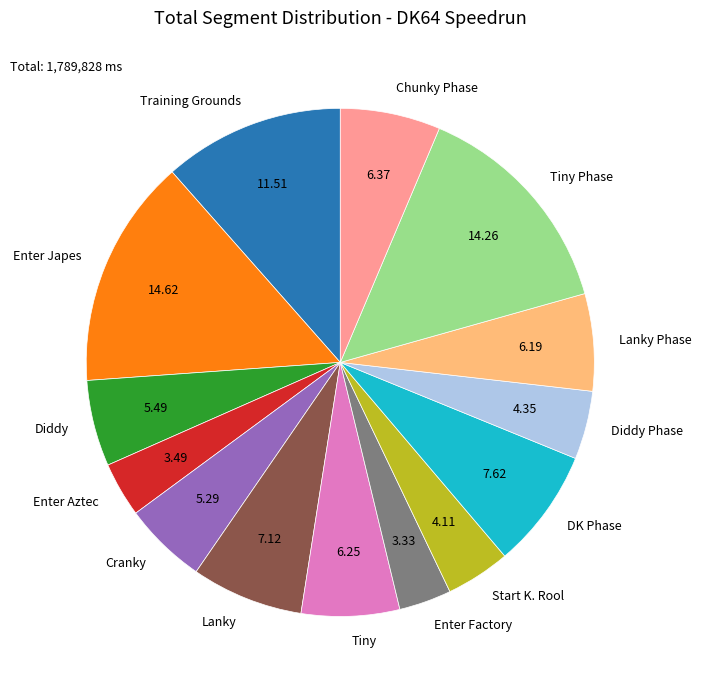

Combined, do Cranky and Enter Japes account for over 50%?

No